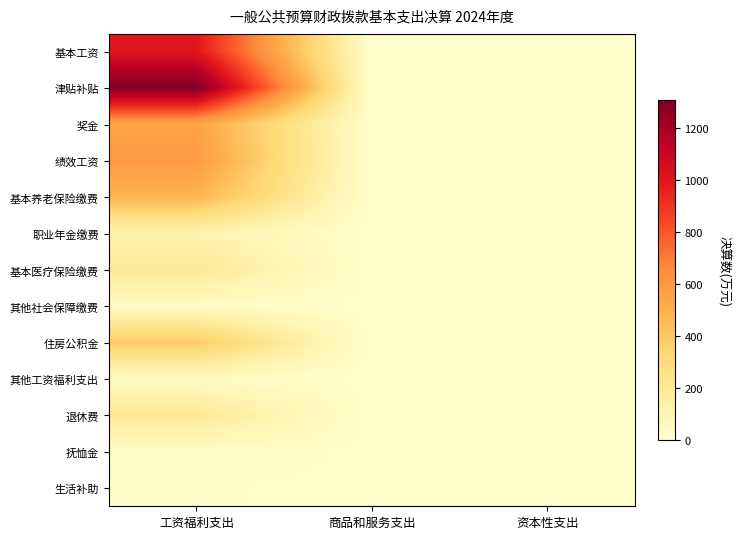

At which category is the sum across all series the highest?

工资福利支出